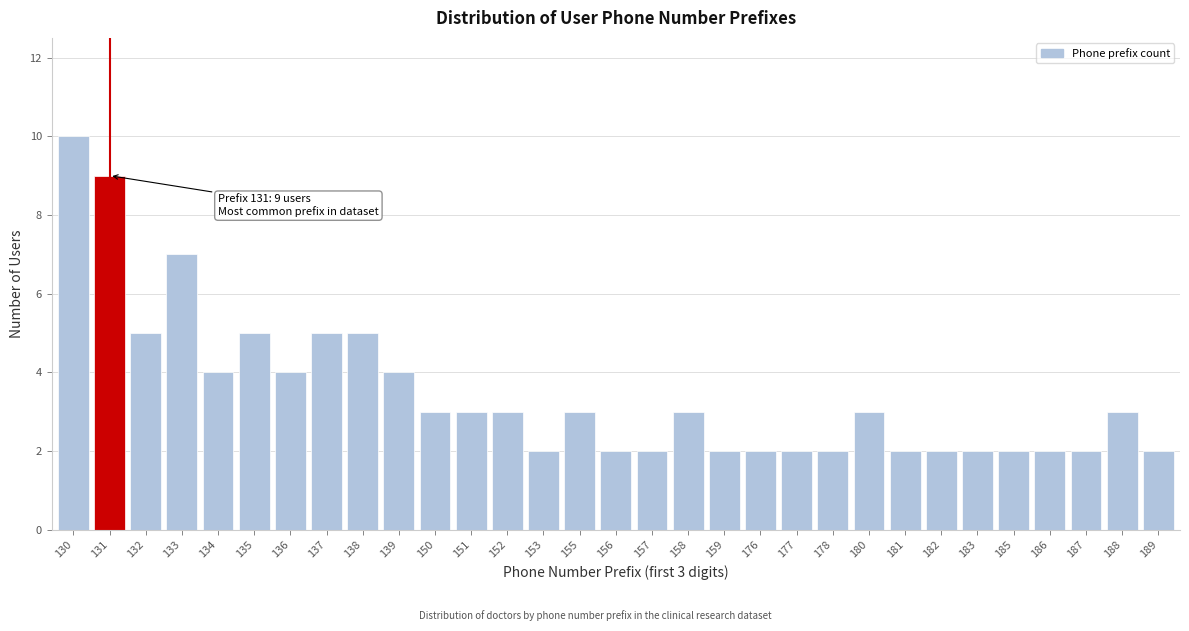

What is the value of the 1st bar from the left?

10